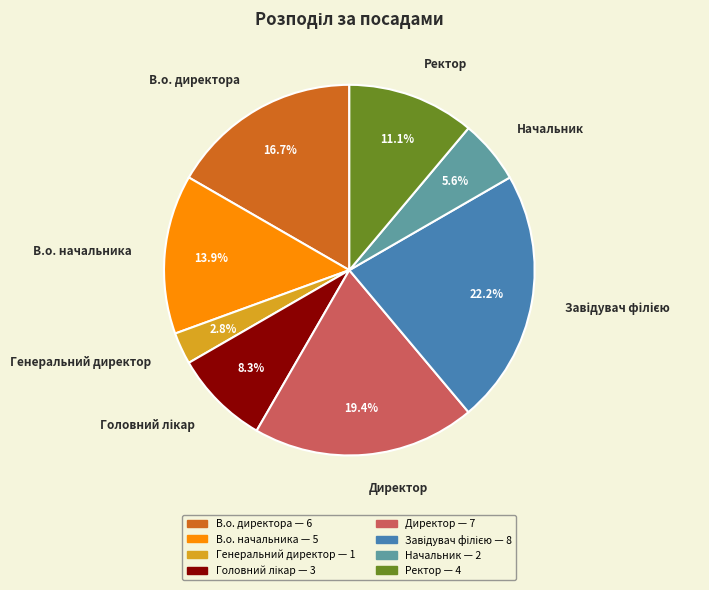

What is the total percentage of Директор and Генеральний директор?

22.2%